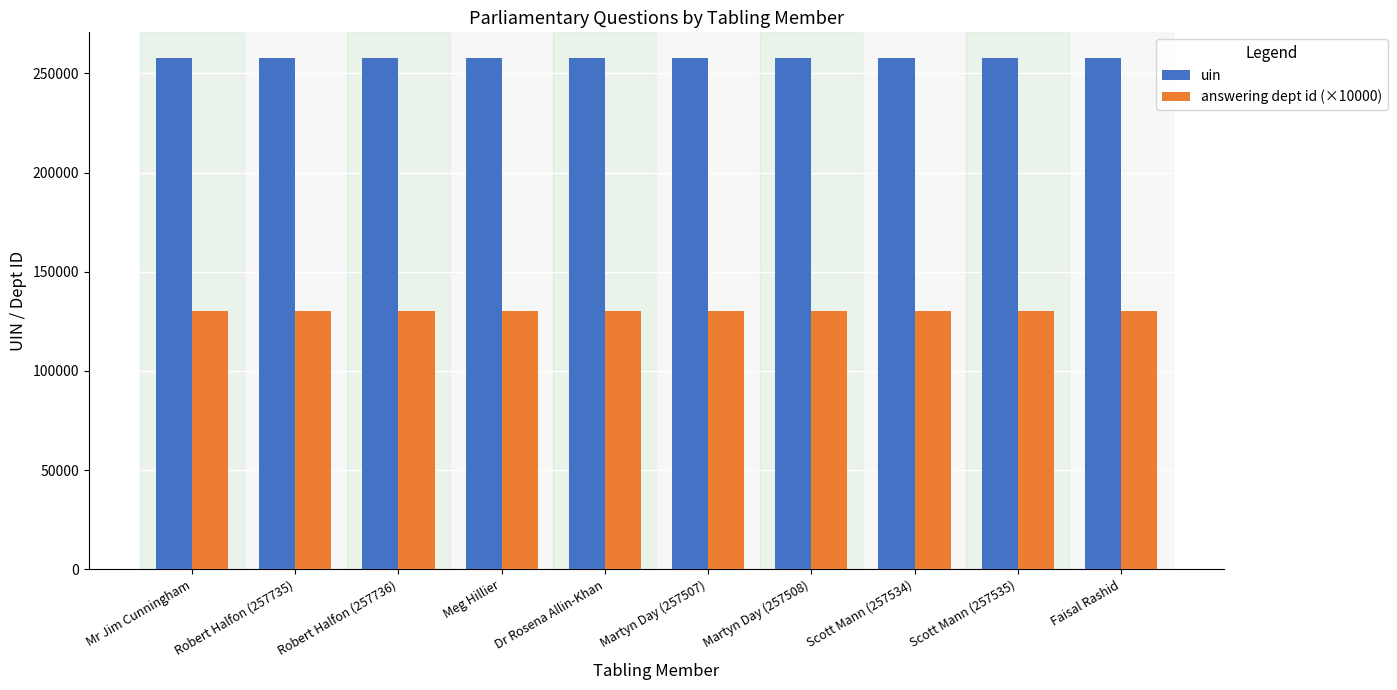

What is the smallest value displayed?

130000